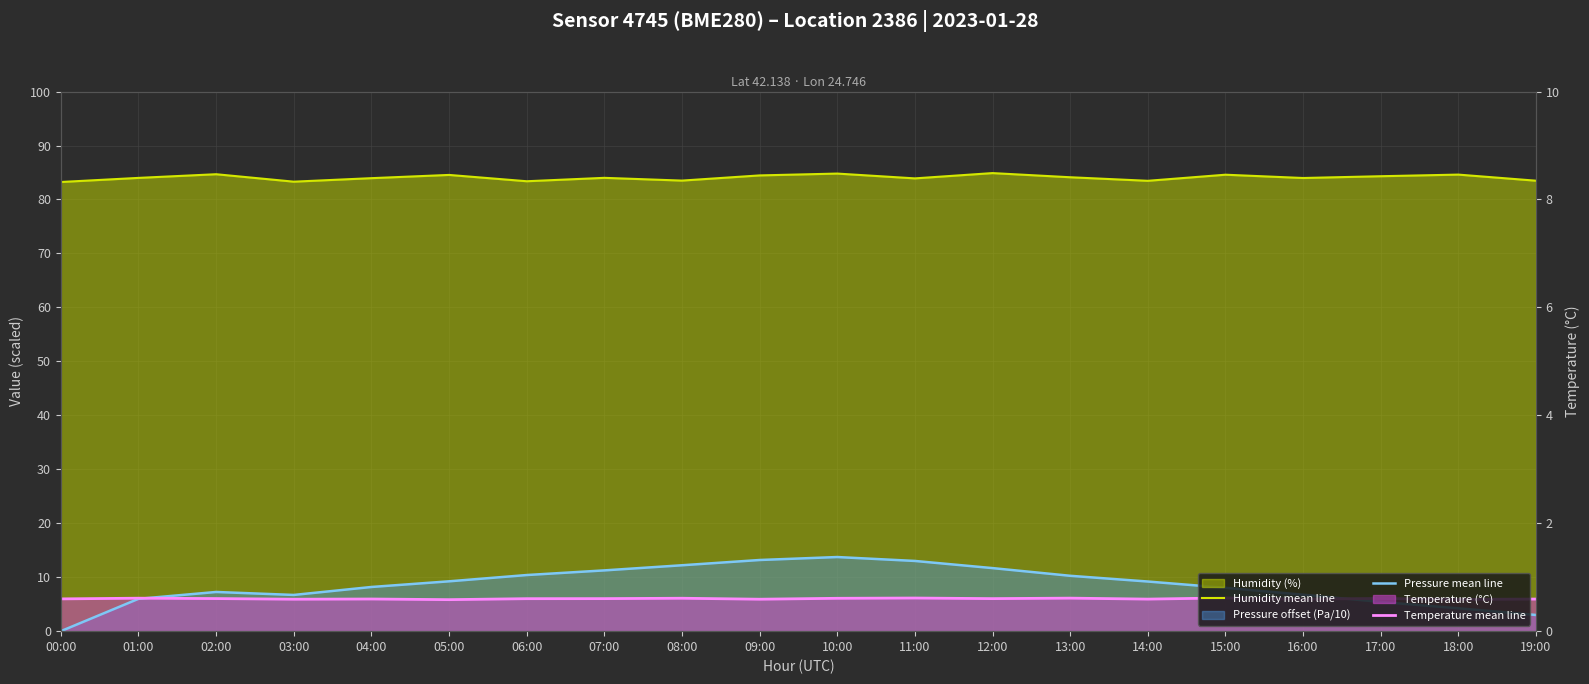

True or false: Pressure mean line and Humidity mean line cross at least once.

False